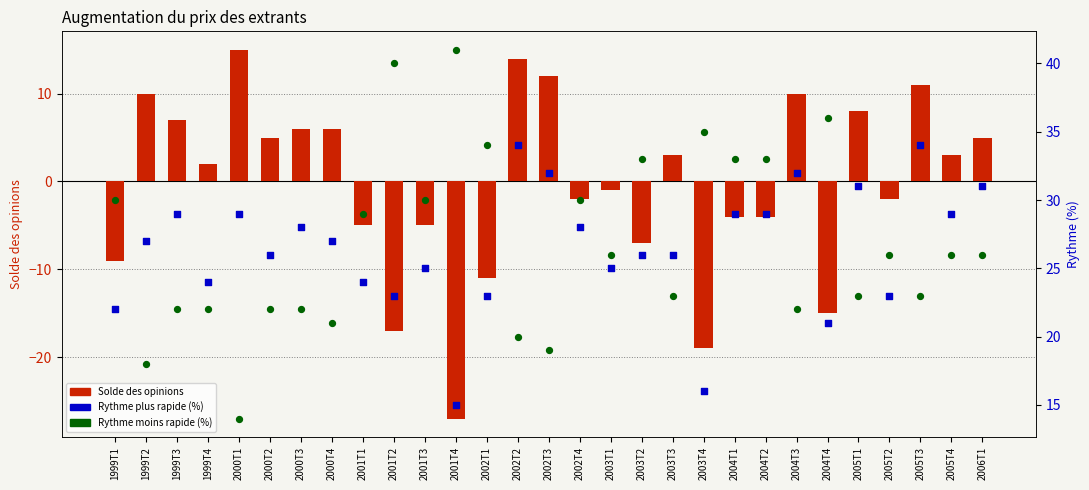

At which category is the sum across all series the highest?

2002T2